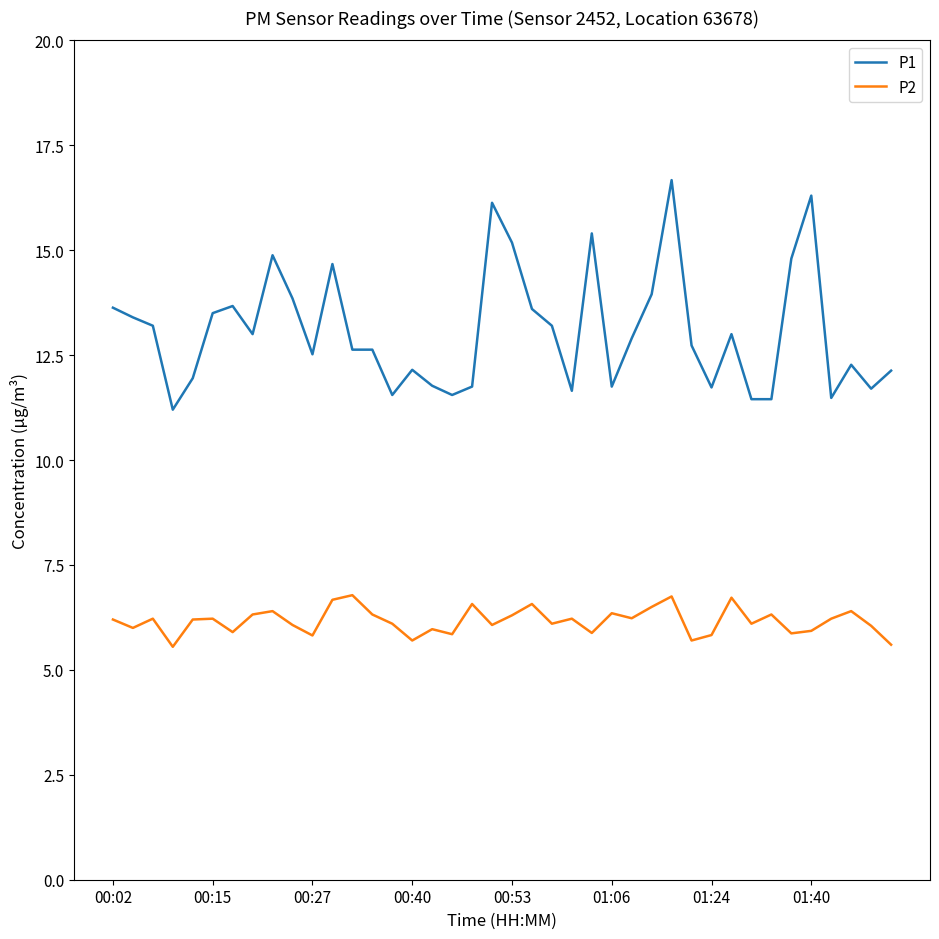

True or false: P1 and P2 intersect in this chart.

False